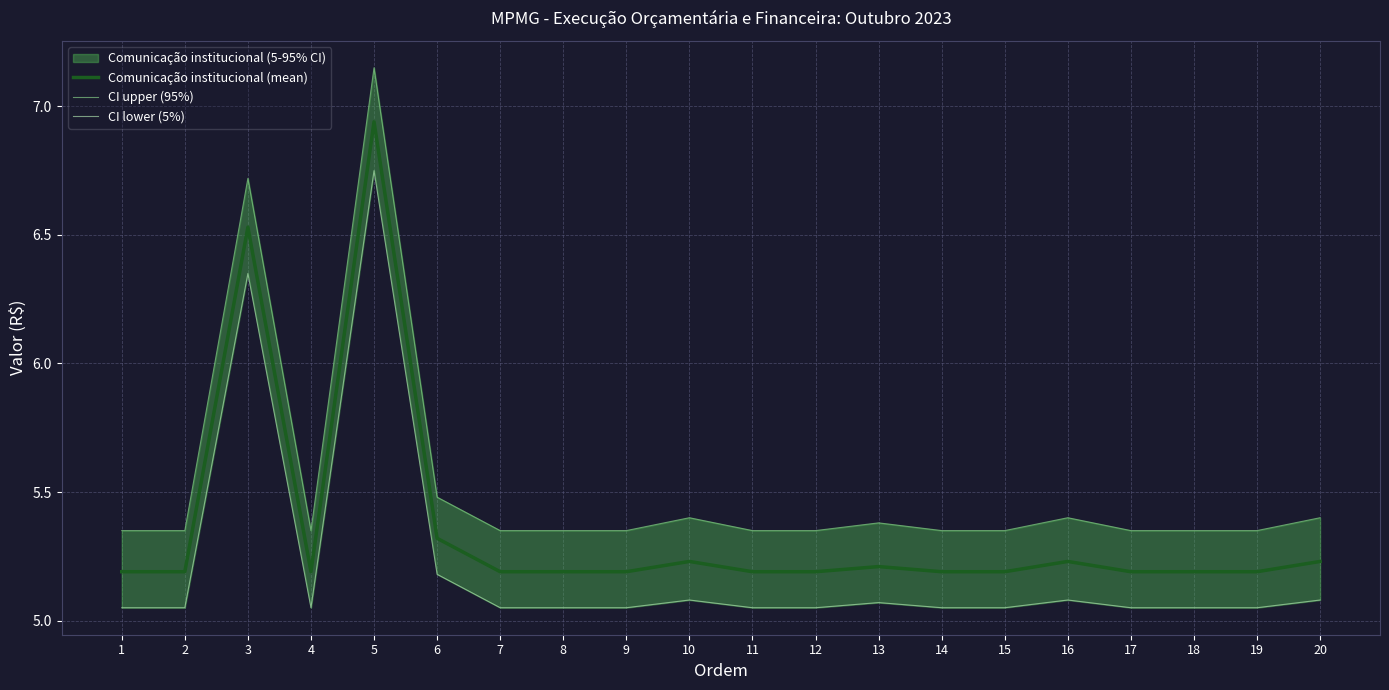

List the series in order of their overall mean, highest first.

CI upper (95%), Comunicação institucional (mean), CI lower (5%)